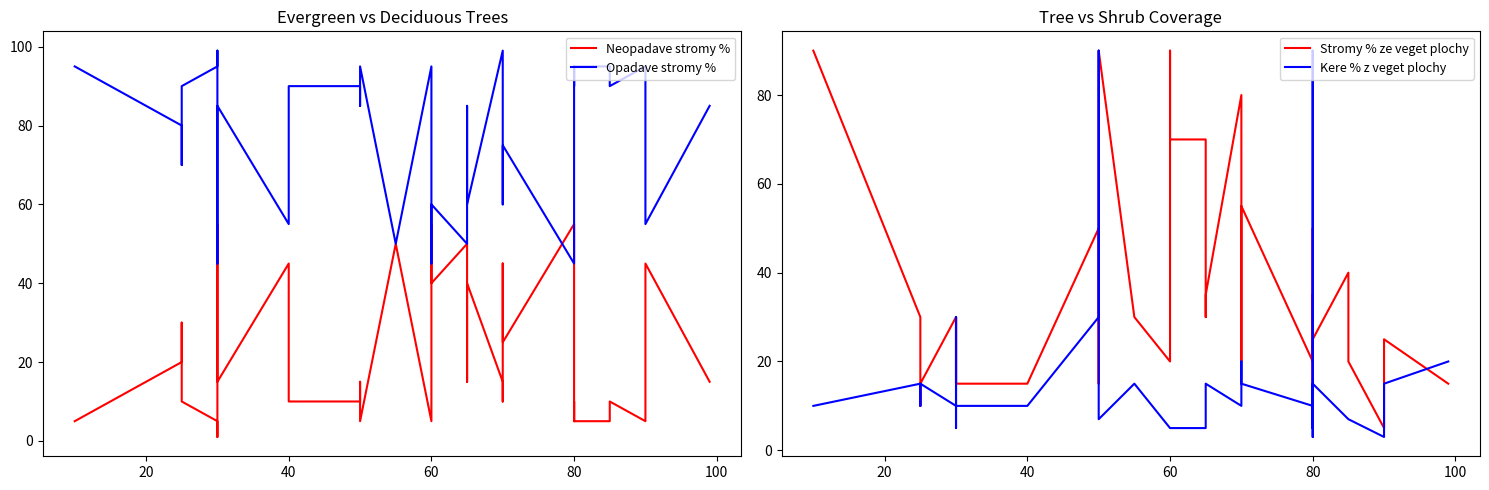

How many distinct data groups are displayed?

4